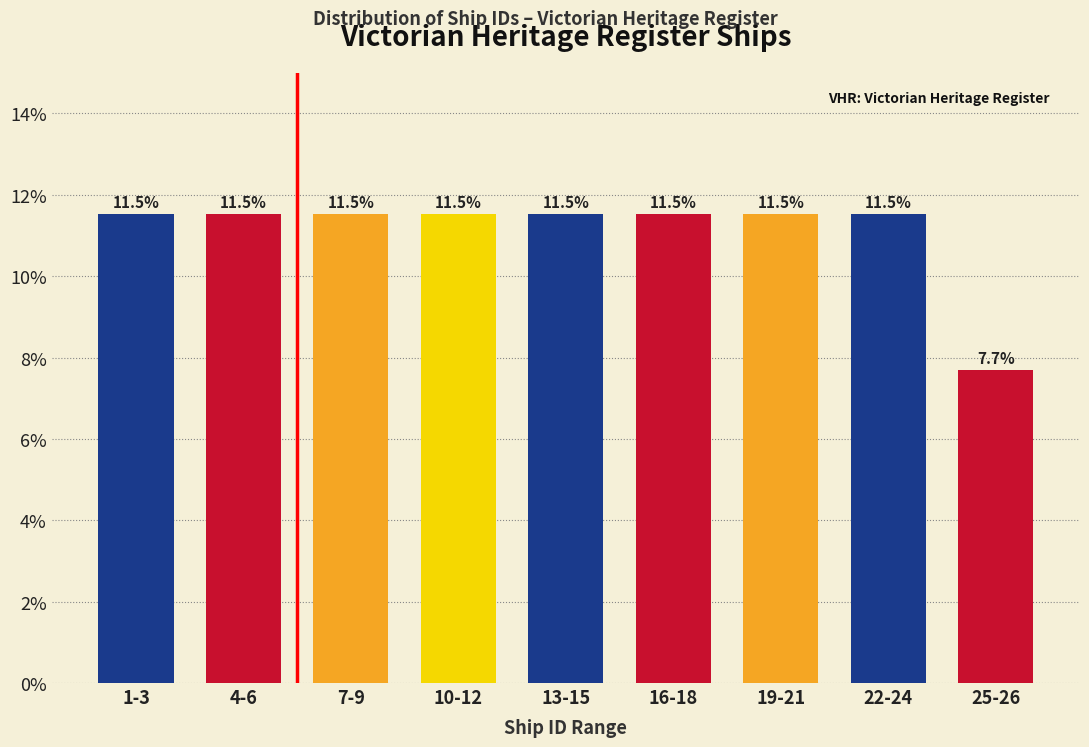

Reading right to left, transcribe all the data shown in this chart.

25-26=7.7	22-24=11.5	19-21=11.5	16-18=11.5	13-15=11.5	10-12=11.5	7-9=11.5	4-6=11.5	1-3=11.5